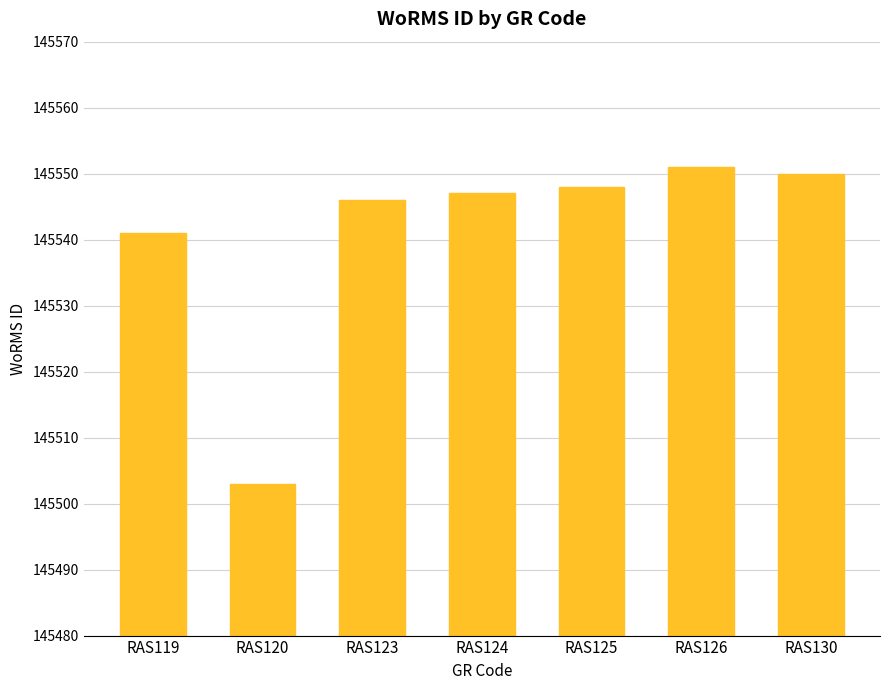

What is the difference between the maximum and minimum values?

48